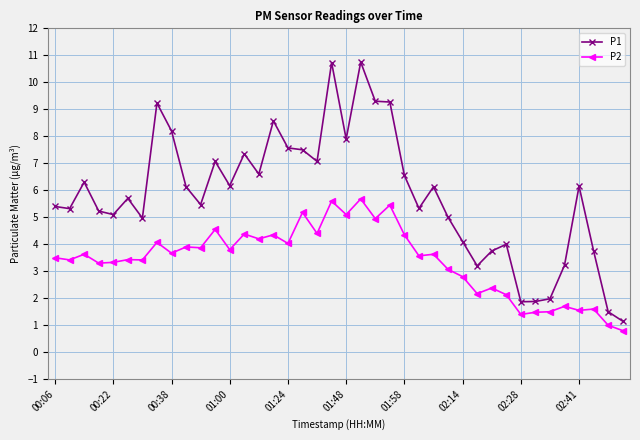

List the series in order of their overall mean, lowest first.

P2, P1